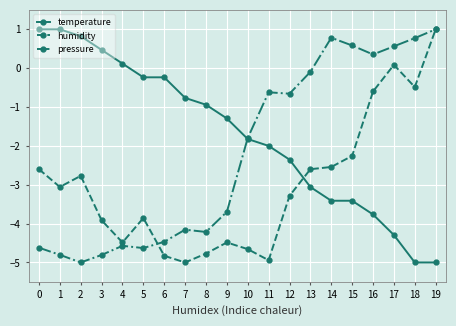

What is the value of the pressure point at the 17th from the left?

0.4